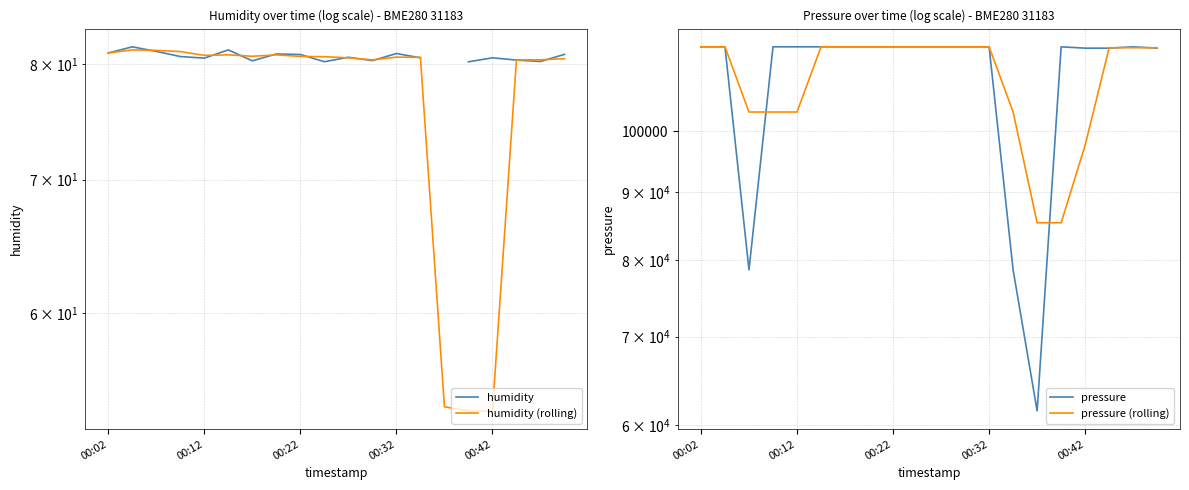

Which series ends up on top after the final intersection of humidity (rolling) and humidity?

humidity